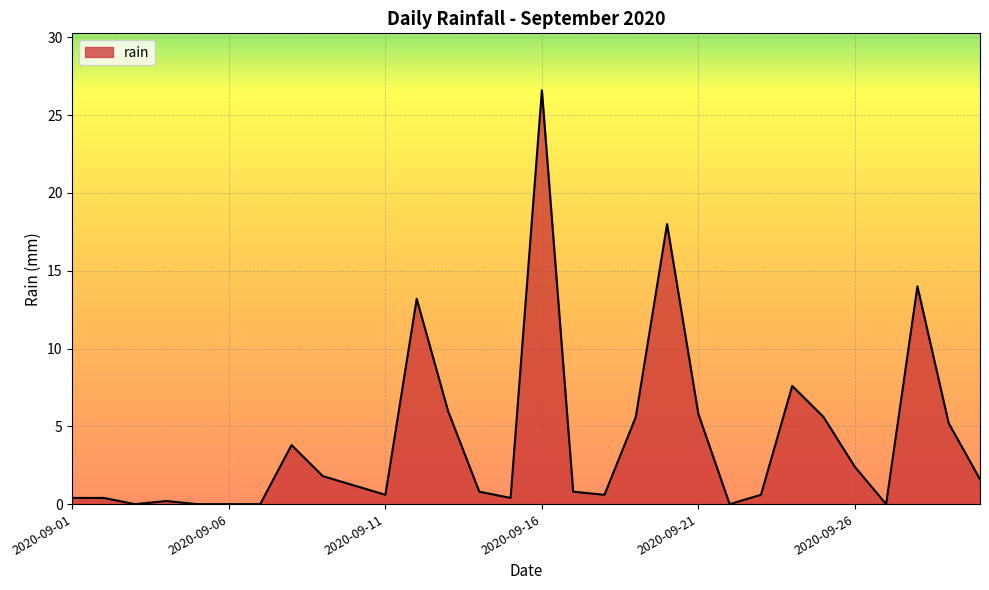

What is the greatest value displayed?

26.6